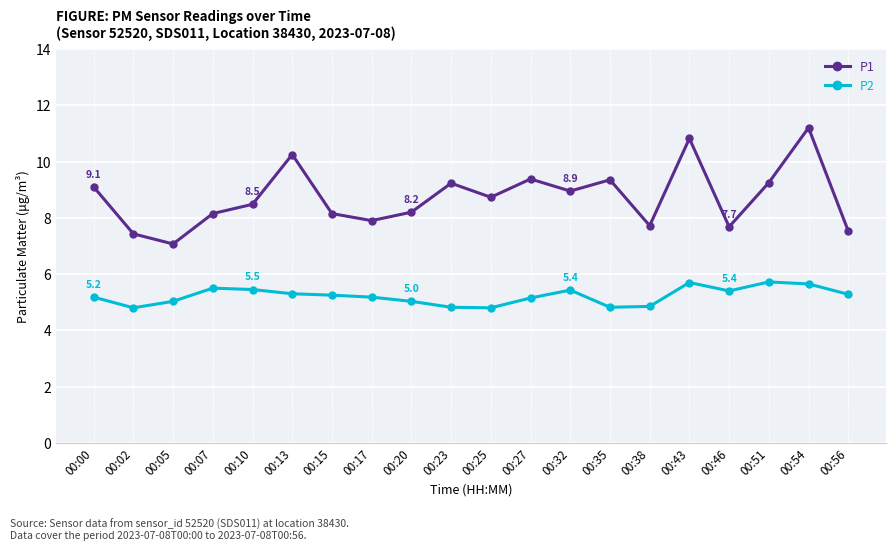

Is the value of P1 at 00:10 greater than the value of P2 at 00:51?

Yes